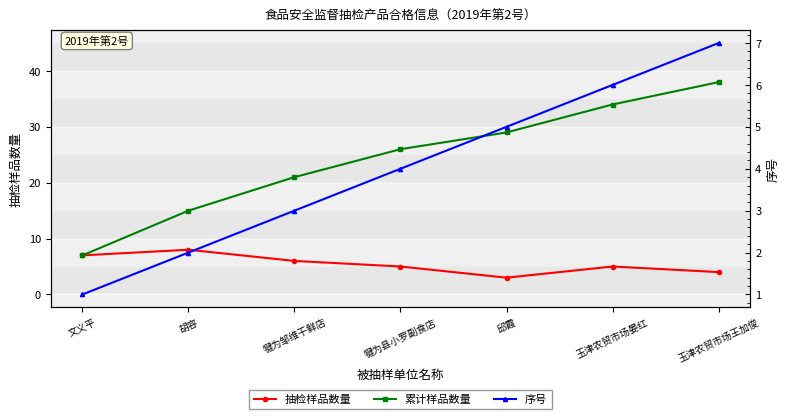

The value of 抽检样品数量 at 邱霞 is 2. True or false?

False